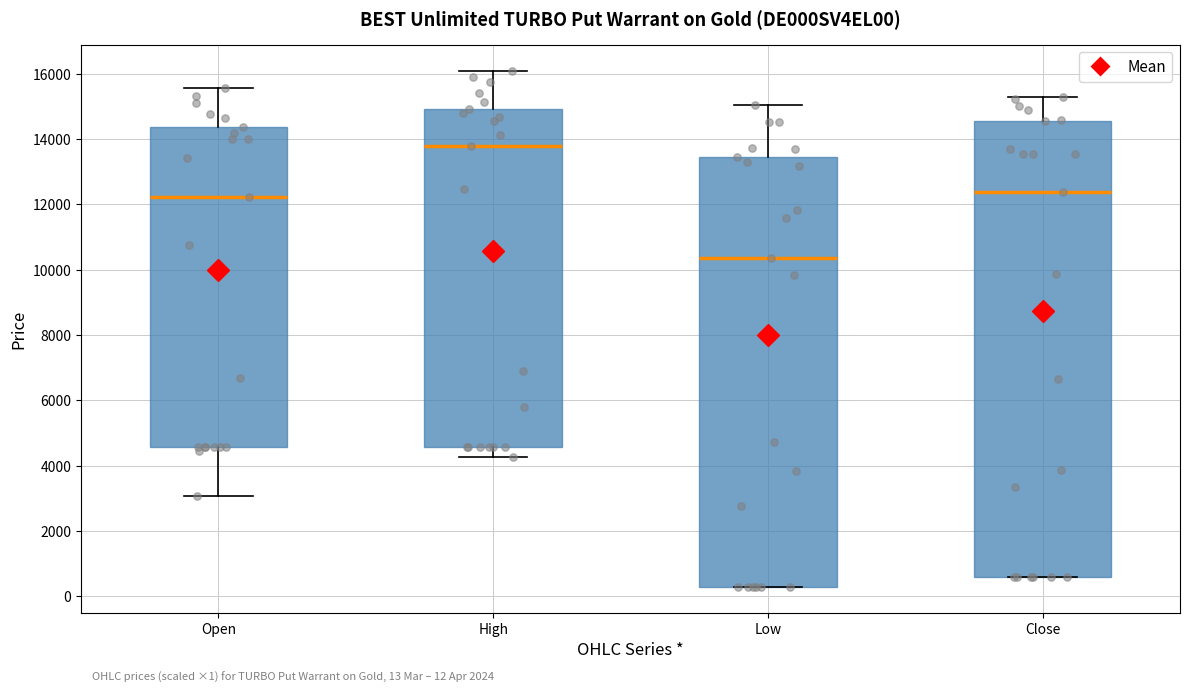

Comparing the boxes themselves (not the whiskers), which one is the tallest?

Close